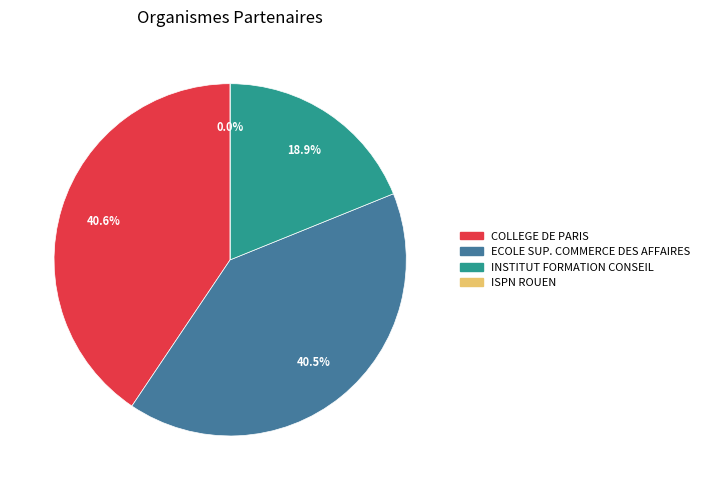

To the nearest percent, what is the difference between the largest and smallest slice percentages?

41%